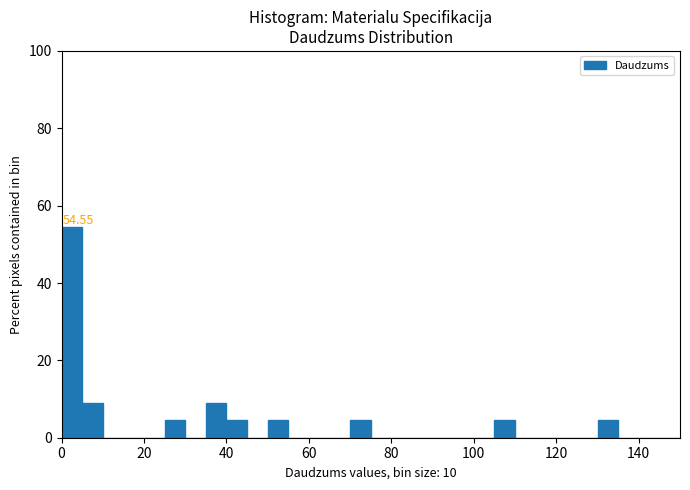

Read against the x-axis, roughly where is the centre of the tallest bar?

2